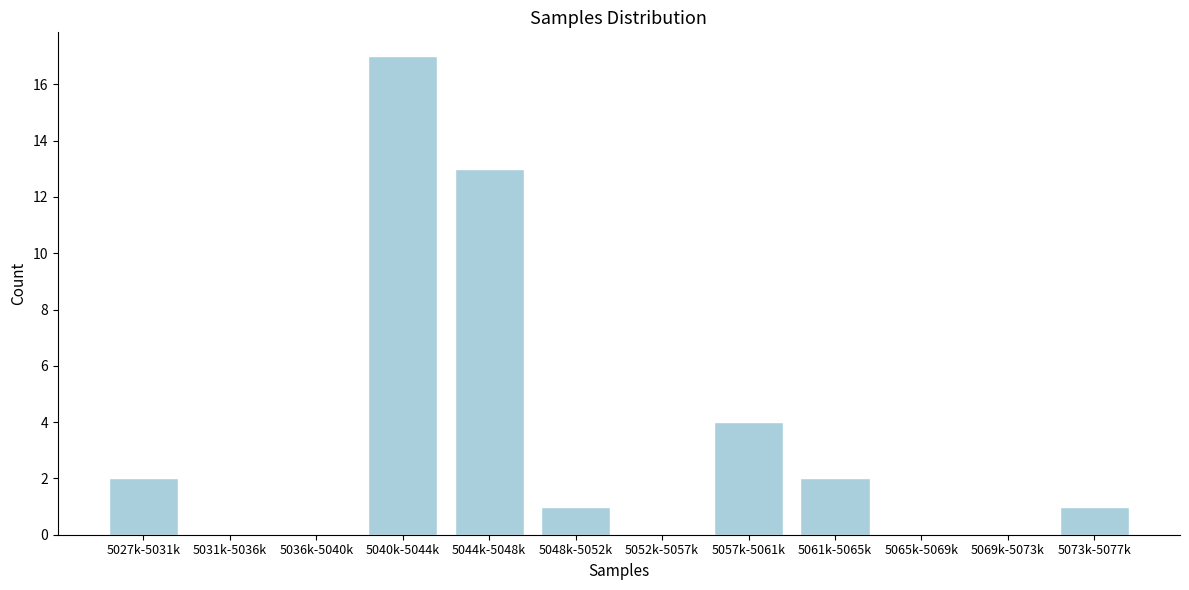

Reading left to right, transcribe all the data shown in this chart.

5027k-5031k=2	5031k-5036k=0	5036k-5040k=0	5040k-5044k=17	5044k-5048k=13	5048k-5052k=1	5052k-5057k=0	5057k-5061k=4	5061k-5065k=2	5065k-5069k=0	5069k-5073k=0	5073k-5077k=1